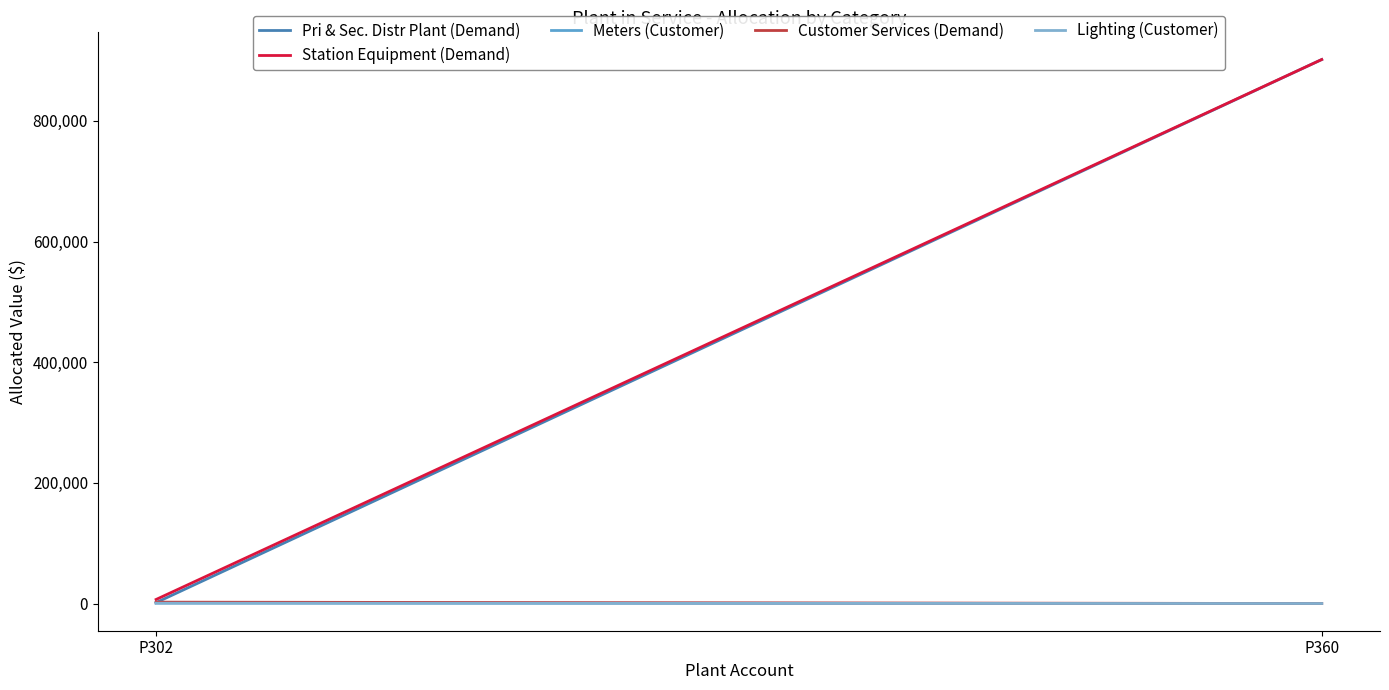

At which category is the sum across all series the highest?

P360